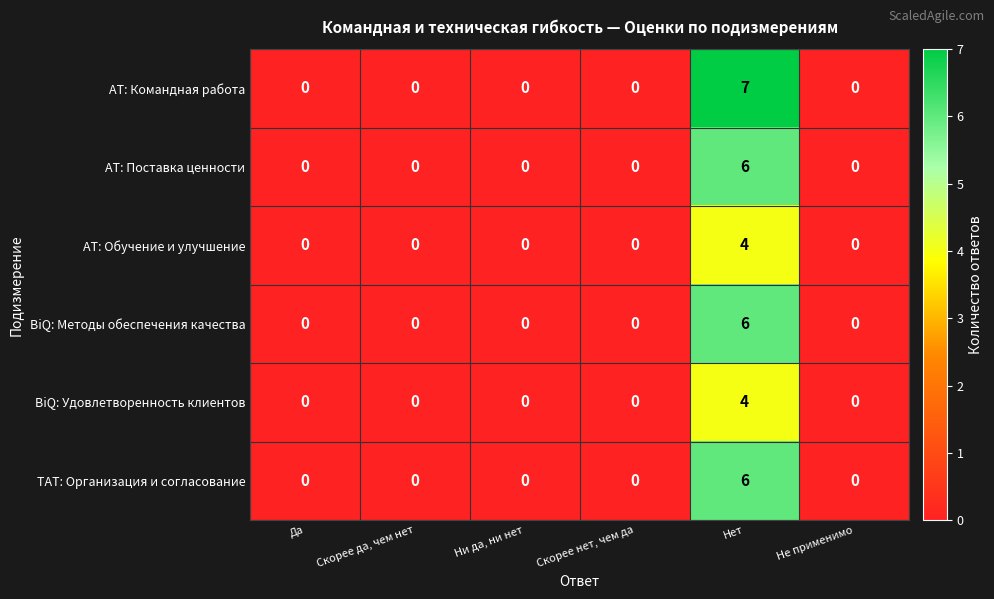

Which series has the largest range (max minus min)?

AT: Командная работа